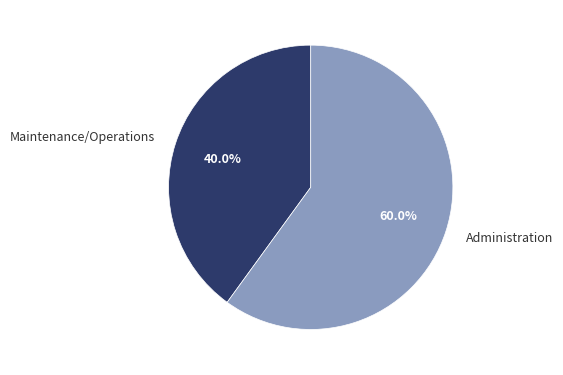

What percentage is NOT represented by Administration?

40.0%